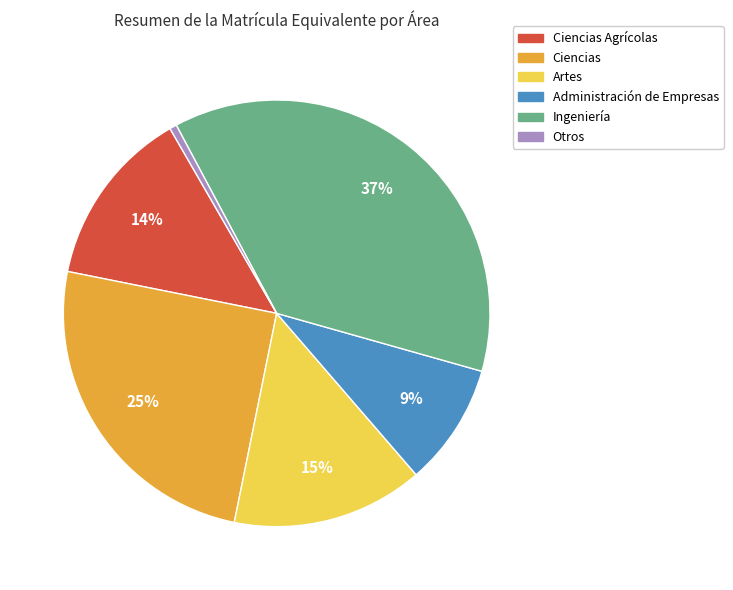

Is there a majority slice in this chart?

No